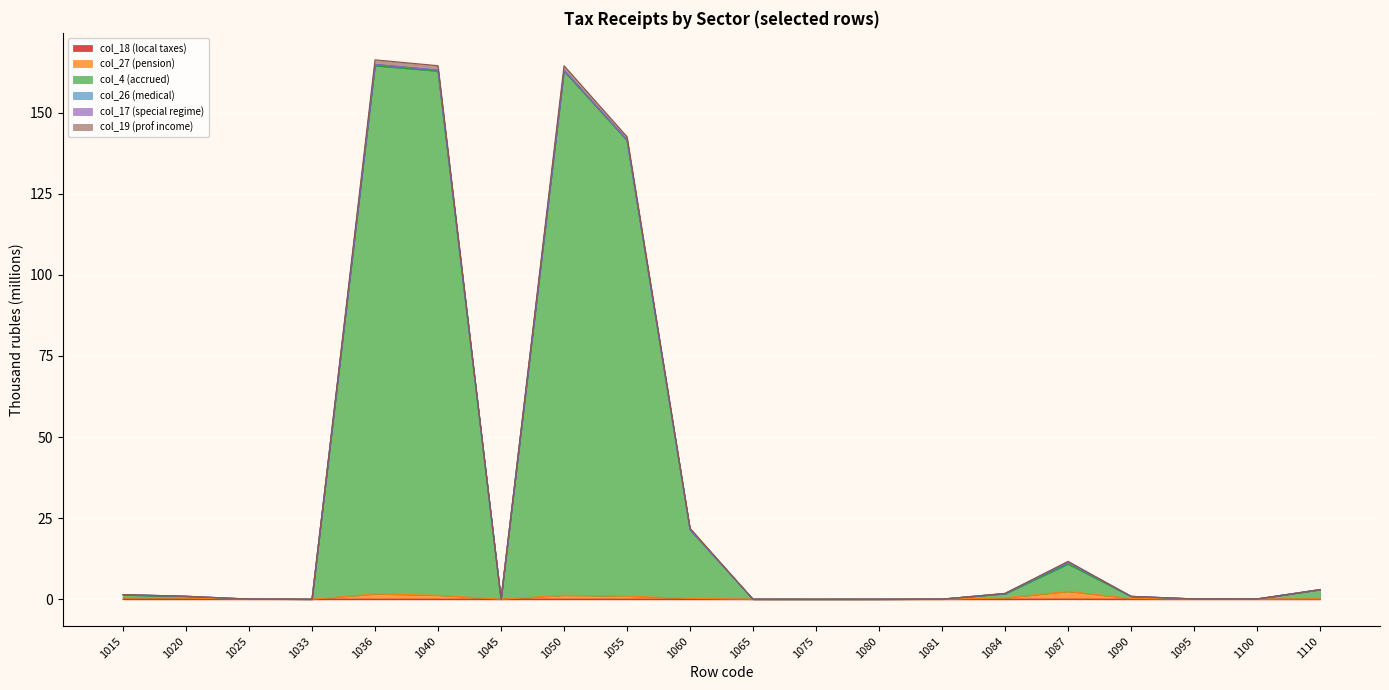

In col_18 (local taxes), how many points are higher than both neighbors (excluding endpoints)?

3